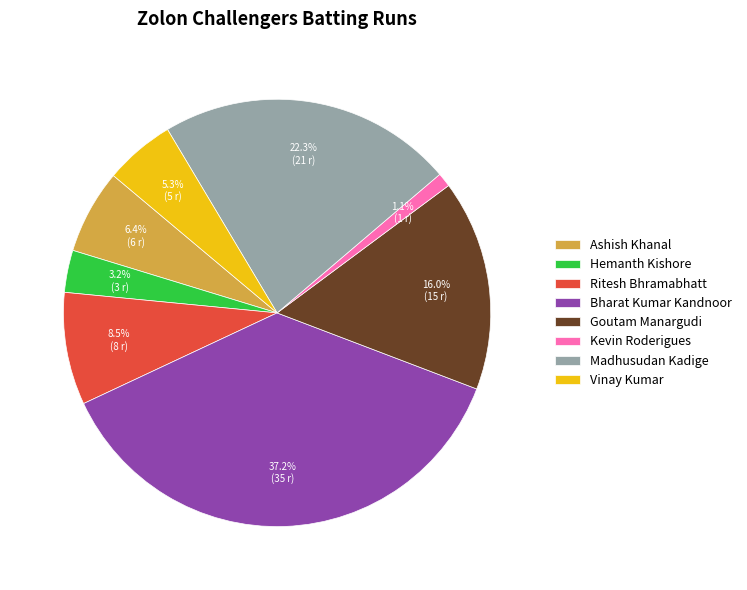

Do Goutam Manargudi and Hemanth Kishore together represent more than half of the pie?

No